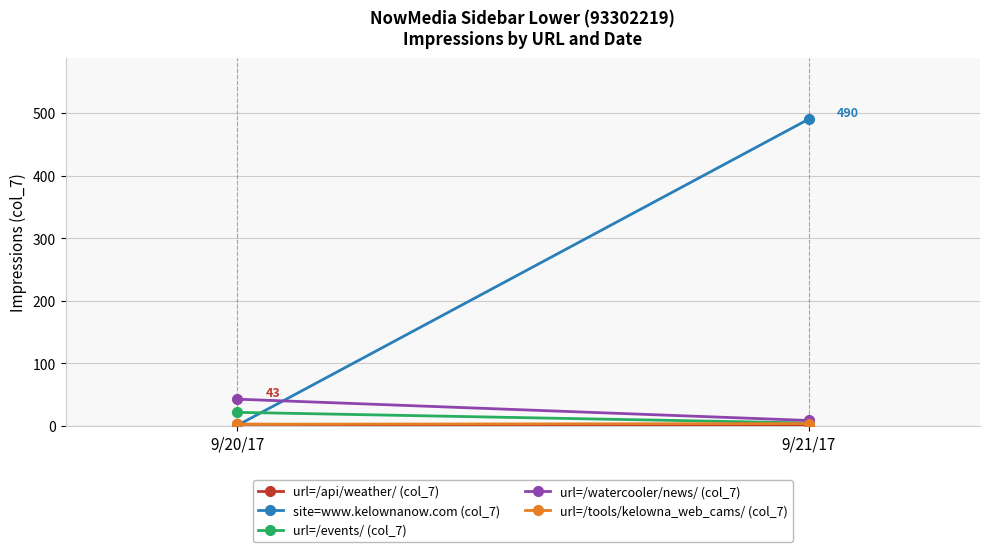

Count the number of categories in the chart.

2